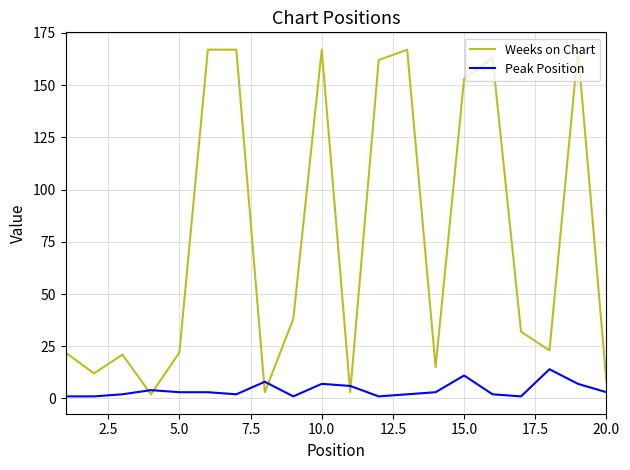

Rank the series by their maximum value, from highest to lowest.

Weeks on Chart, Peak Position